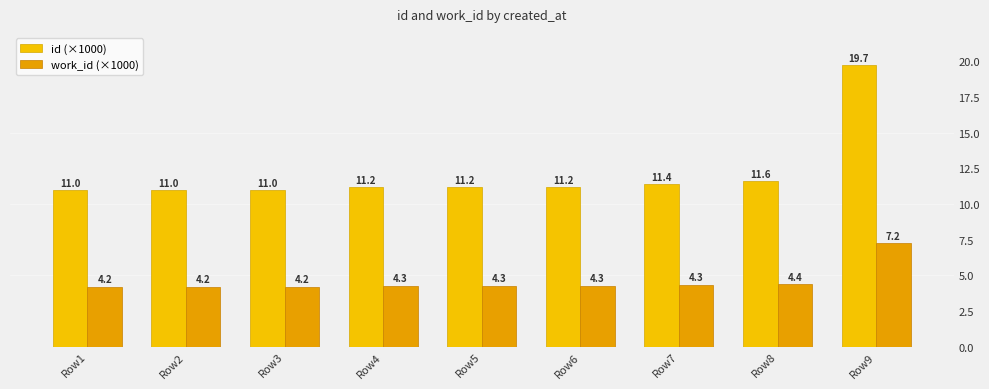

What is the sum of the id (×1000) values at Row4 and Row2?

22.2